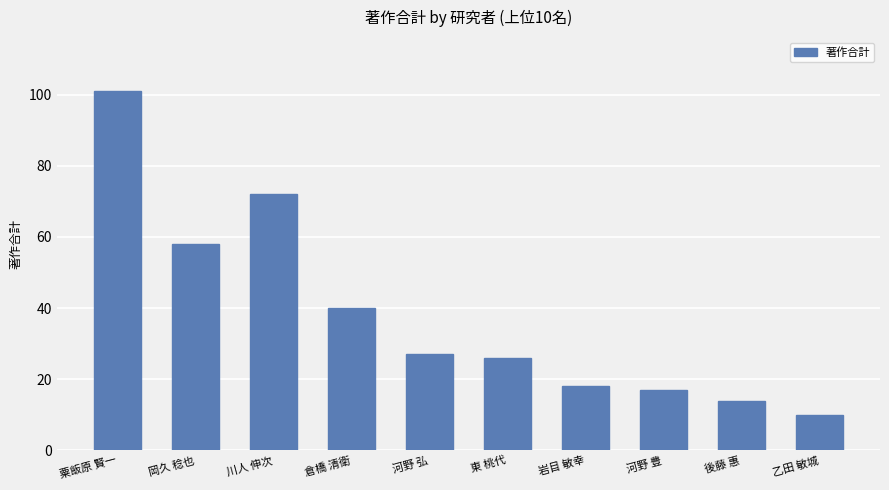

What is the value of the 2nd bar from the left?

58